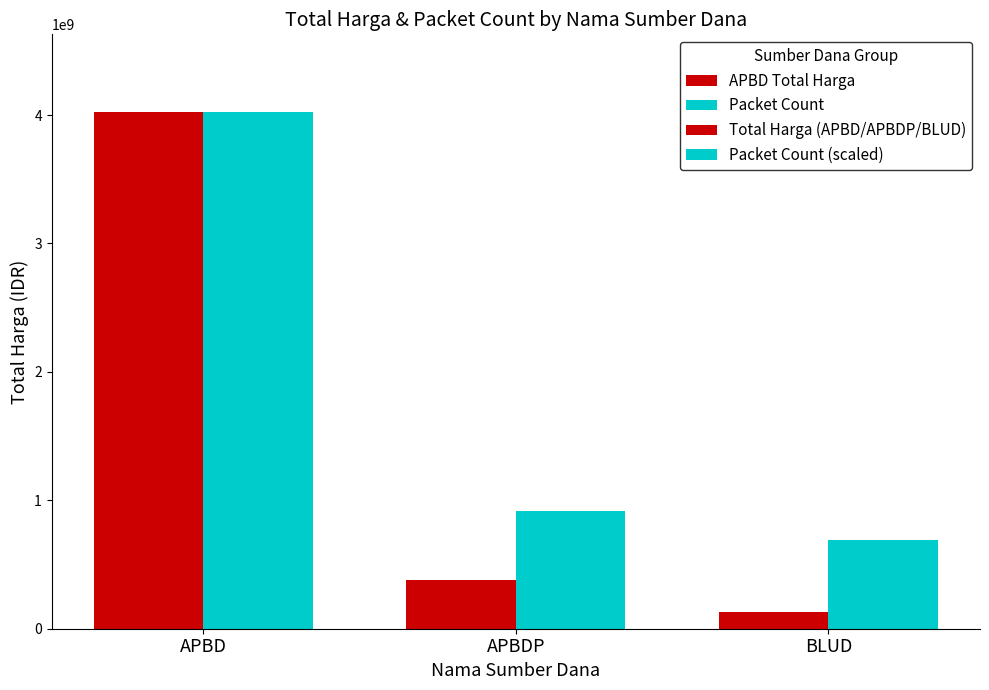

What is the average value of the Packet Count (scaled) series?

1878226114.3